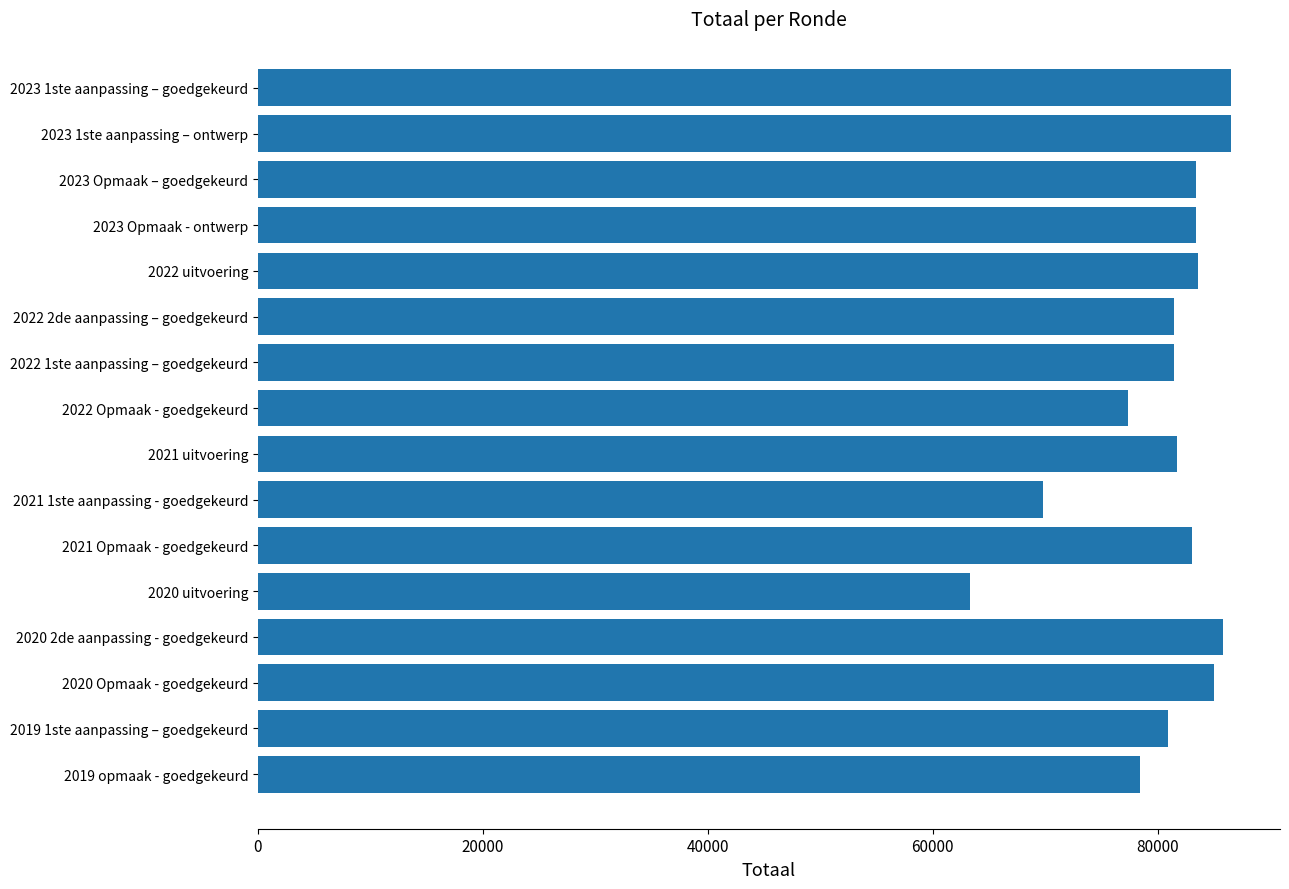

What is the minimum value shown in the chart?

63359